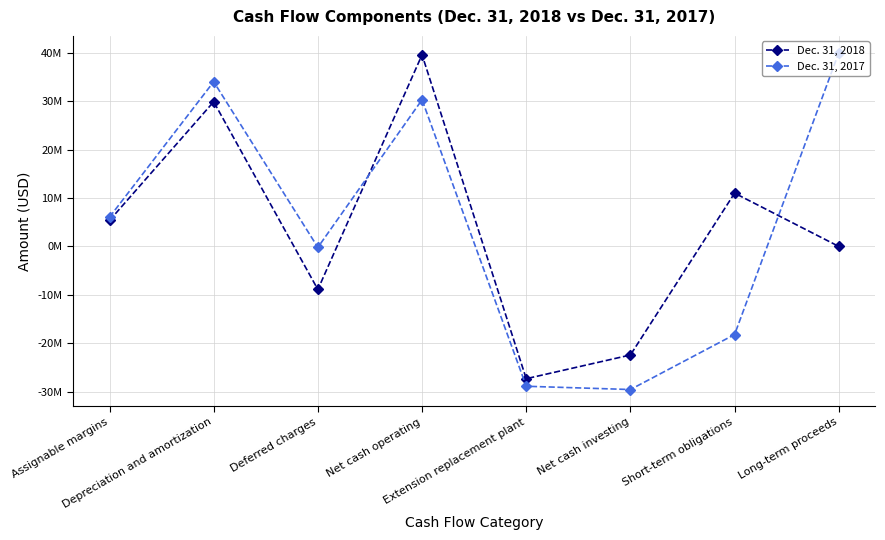

Which series has the largest total across all categories?

Dec. 31, 2017